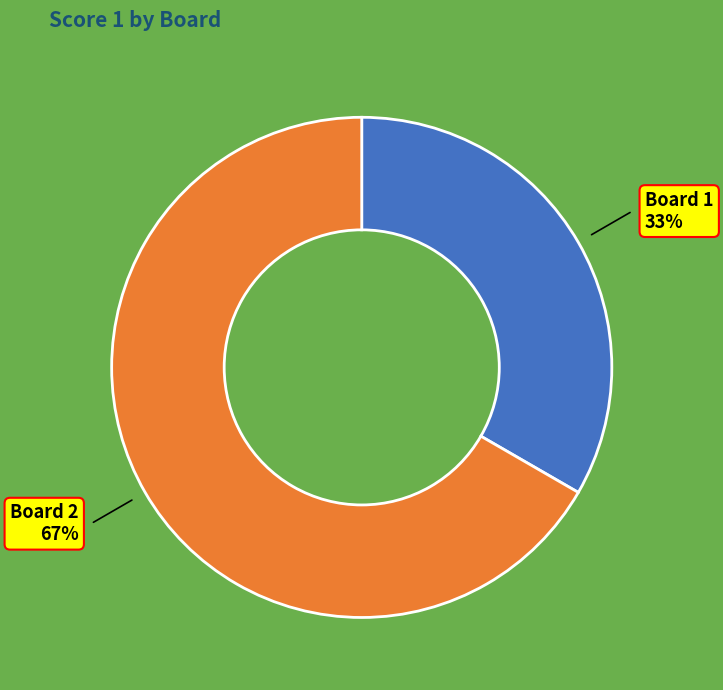

To the nearest percent, what is the average slice percentage?

50%